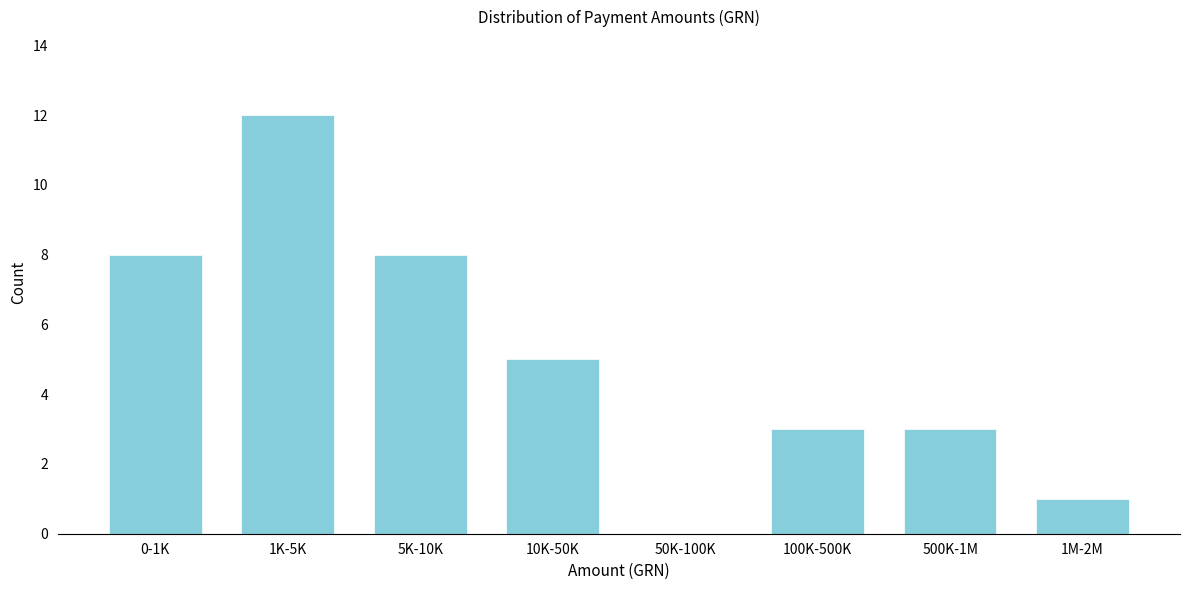

Reading left to right, what are all the values shown in this chart?

0-1K=8	1K-5K=12	5K-10K=8	10K-50K=5	50K-100K=0	100K-500K=3	500K-1M=3	1M-2M=1